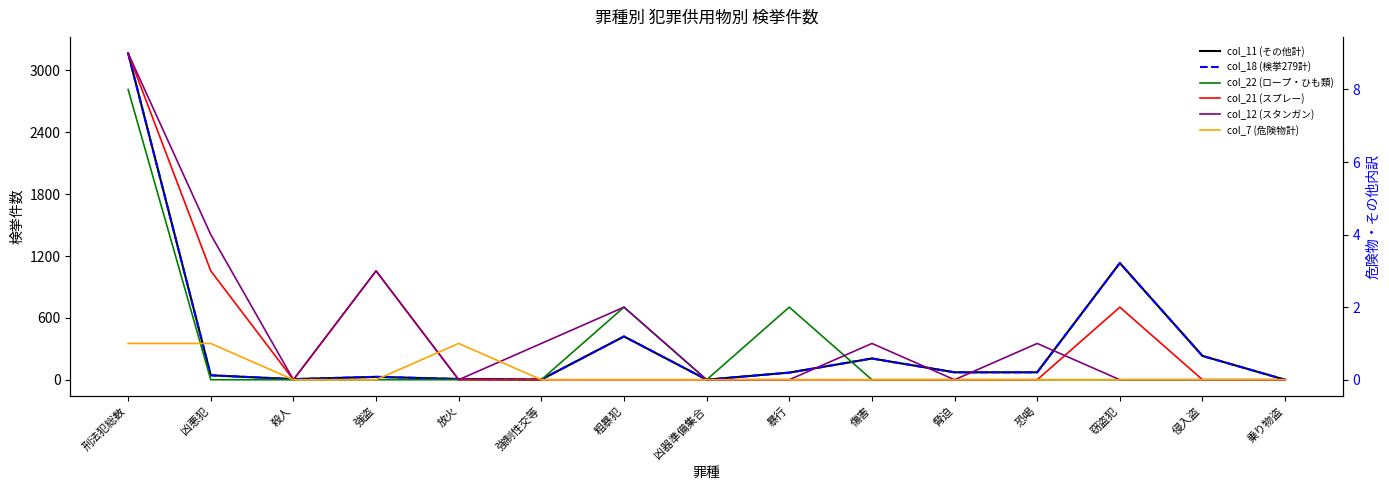

How many interior local peaks does the col_11 (その他計) series have?

4